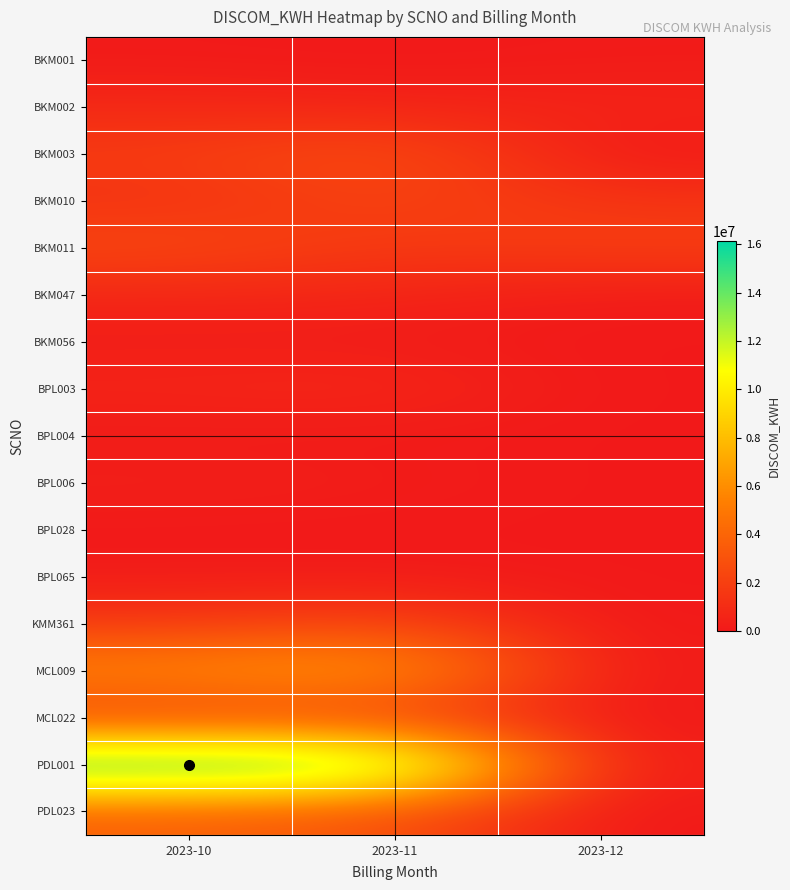

Reading left to right, transcribe all the data shown in this chart.

BKM001: 2023-10=76657	2023-11=0	2023-12=102355
BKM002: 2023-10=806765	2023-11=513527	2023-12=583463
BKM003: 2023-10=1856500	2023-11=2857797	2023-12=0
BKM010: 2023-10=1270615	2023-11=2207879	2023-12=1389772
BKM011: 2023-10=2456051	2023-11=1582000	2023-12=2014300
BKM047: 2023-10=691408	2023-11=615025	2023-12=137906
BKM056: 2023-10=167450	2023-11=145069	2023-12=0
BPL003: 2023-10=652114	2023-11=800294	2023-12=0
BPL004: 2023-10=55870	2023-11=83004	2023-12=0
BPL006: 2023-10=374164	2023-11=215853	2023-12=0
BPL028: 2023-10=8755	2023-11=7458	2023-12=0
BPL065: 2023-10=145137	2023-11=138871	2023-12=0
KMM361: 2023-10=1588985	2023-11=2376201	2023-12=0
MCL009: 2023-10=5925697	2023-11=7133839	2023-12=0
MCL022: 2023-10=1715411	2023-11=1787593	2023-12=0
PDL001: 2023-10=16145692	2023-11=15364333	2023-12=0
PDL023: 2023-10=3613162	2023-11=2907085	2023-12=0